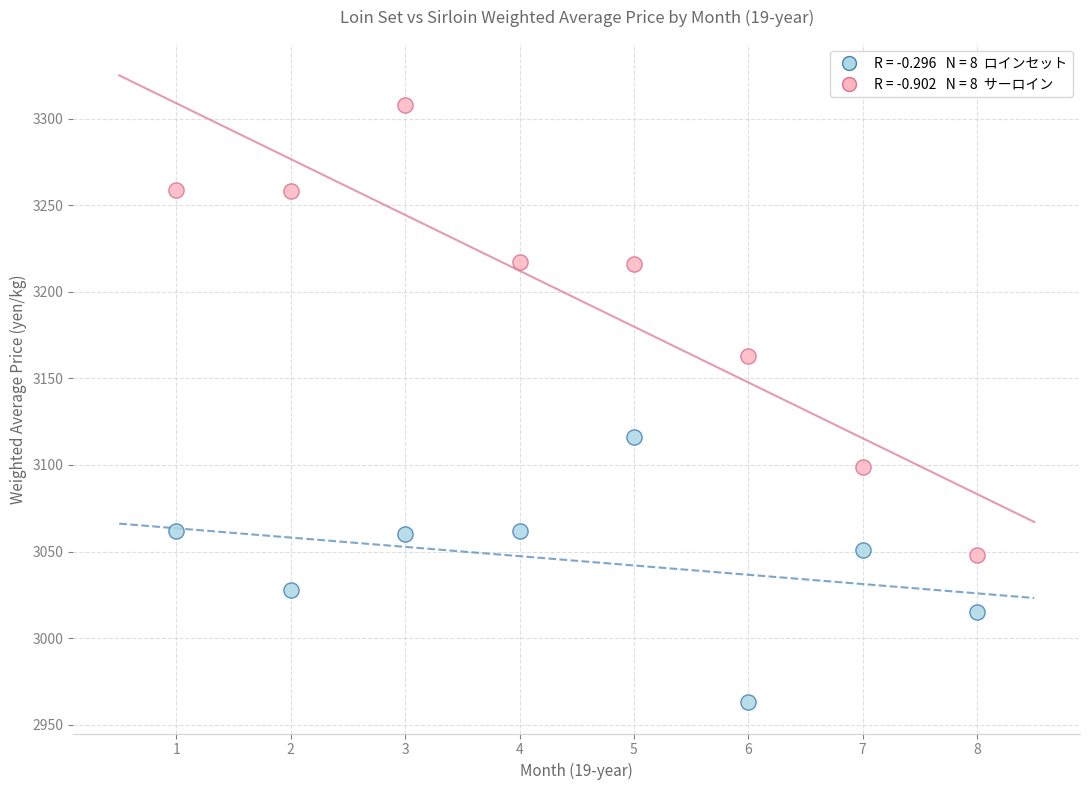

Across all data points, what is the range of X values (max minus min)?

7